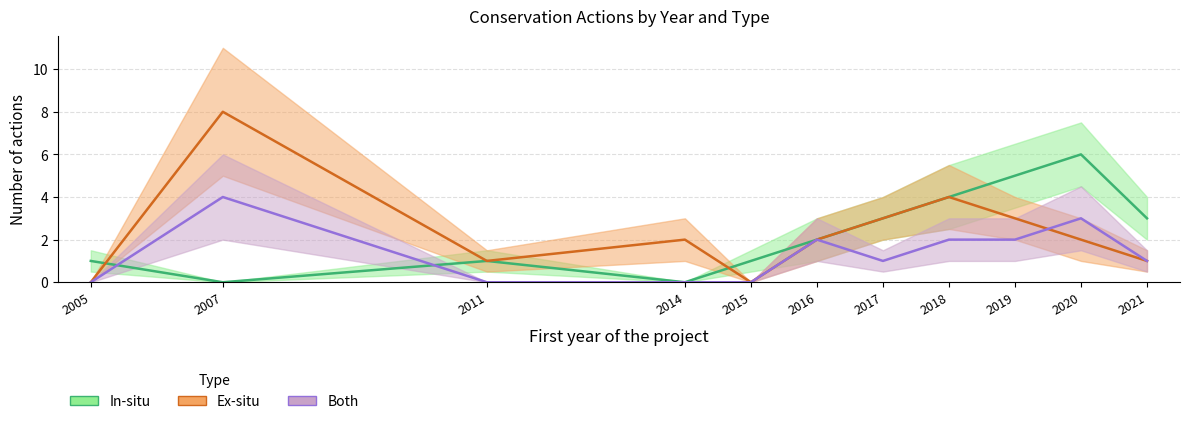

Rank the series by their maximum value, from highest to lowest.

Ex-situ, In-situ, Both